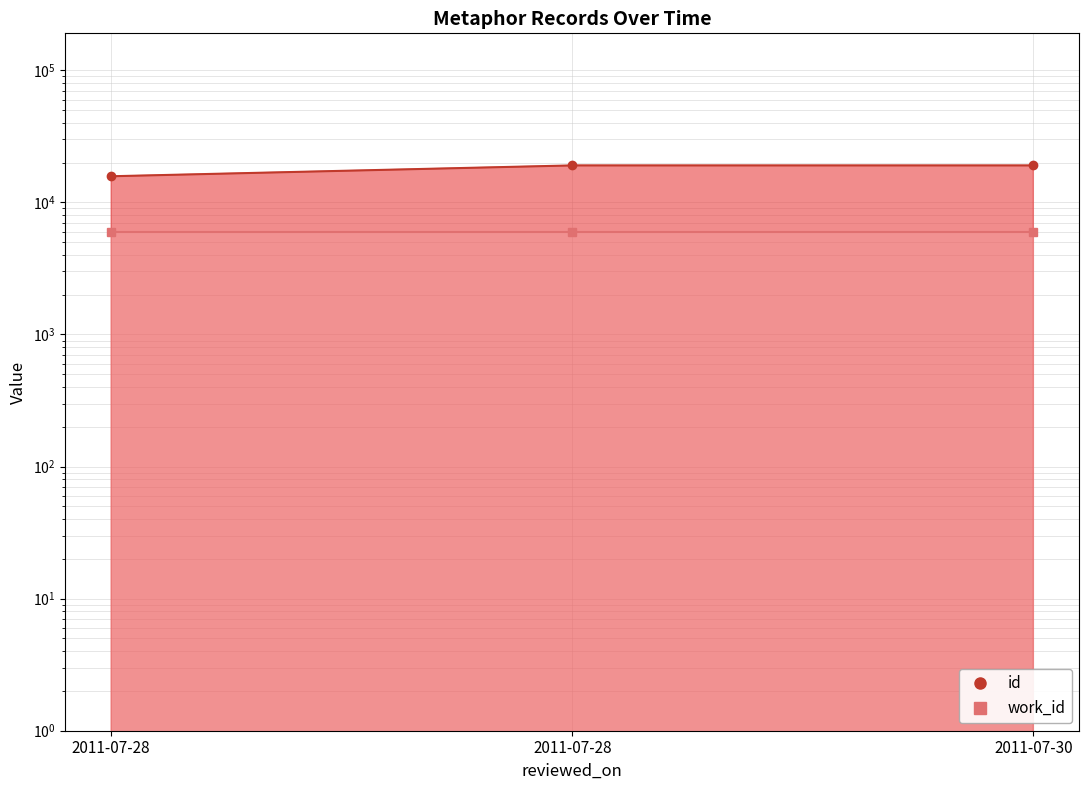

What is the difference between the maximum and minimum values?

3280